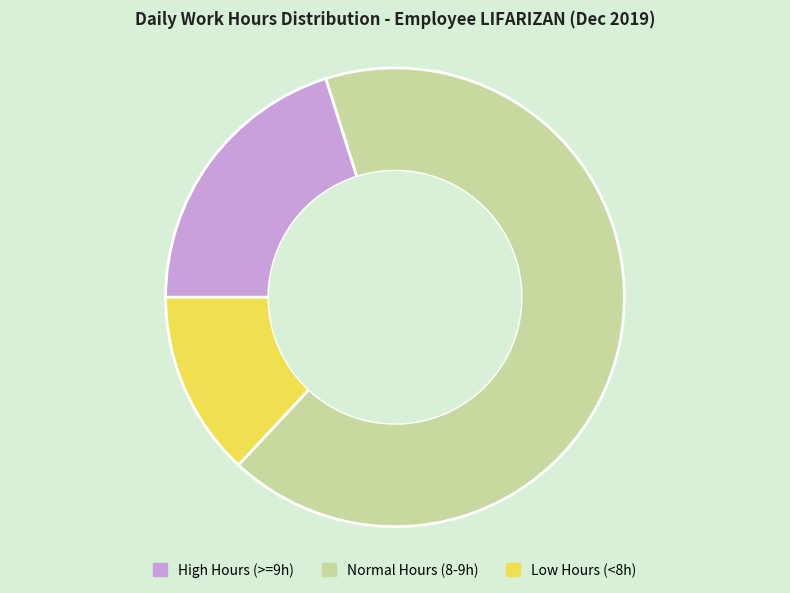

Which category has the biggest portion of the pie?

Normal Hours (8-9h)